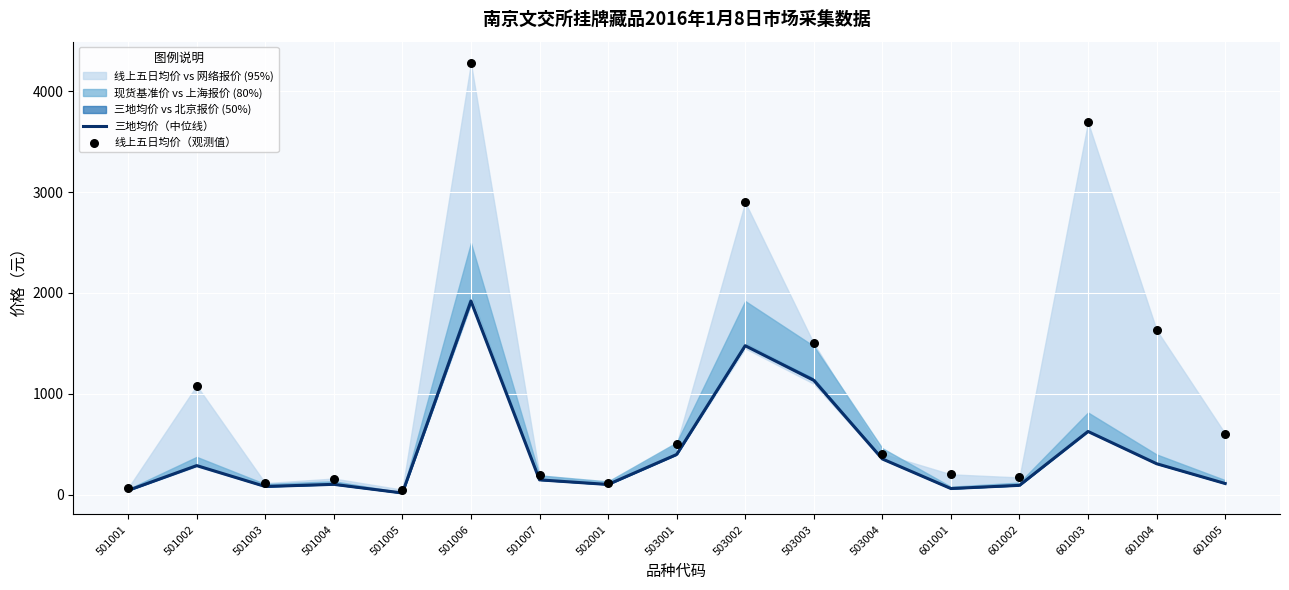

Which series has the largest total across all categories?

线上五日均价（观测值）